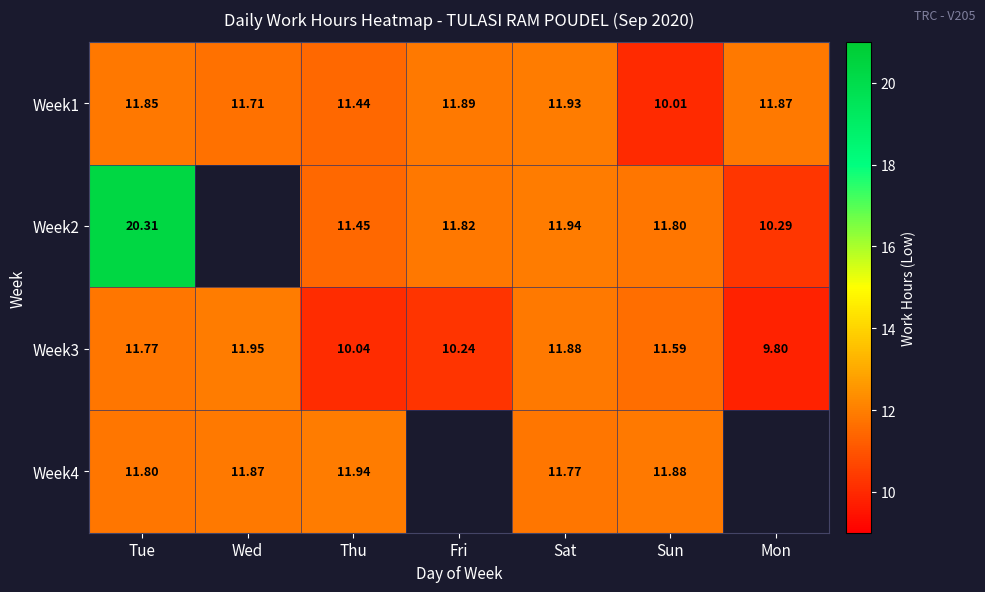

Between Sun and Fri, which is larger?

Fri